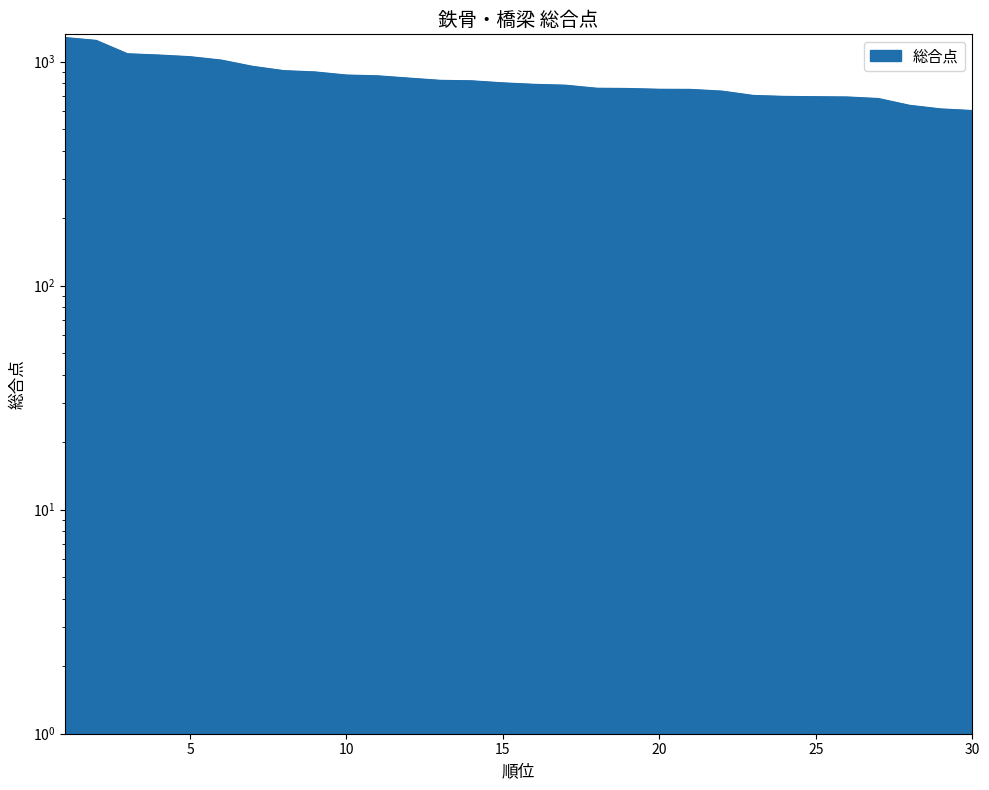

Reading right to left, what are all the values shown in this chart?

602	612	635	681	692	694	696	703	735	748	749	755	757	781	788	800	817	821	840	860	867	895	907	948	1011	1047	1065	1079	1238	1275